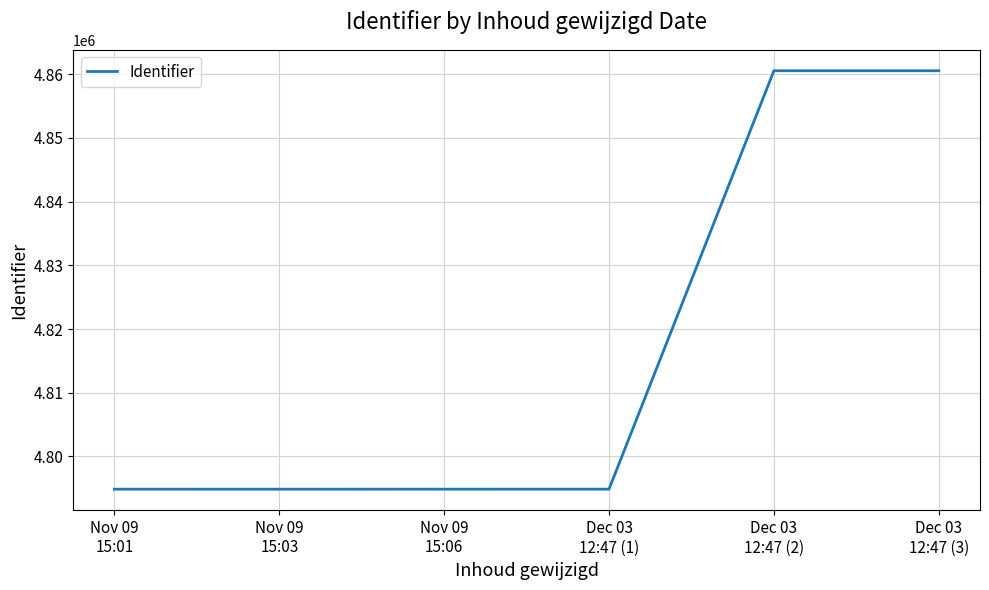

Is this an area chart (filled region under the line)?

No